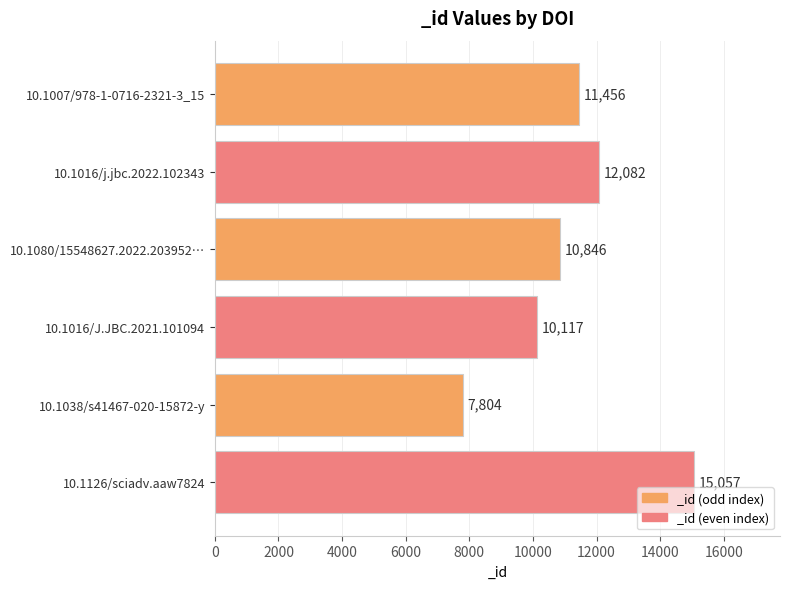

Which category has the highest value across all series?

10.1126/sciadv.aaw7824